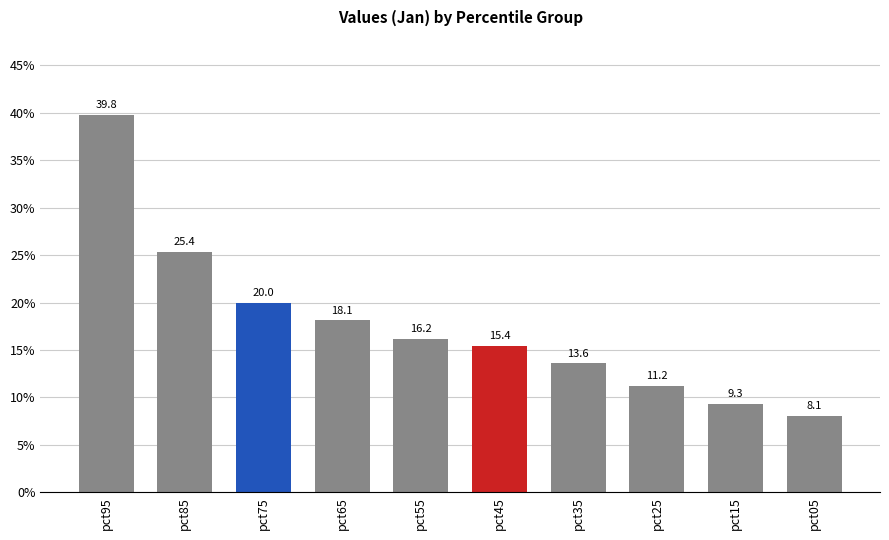

What is the value of the 3rd bar from the left?

0.2